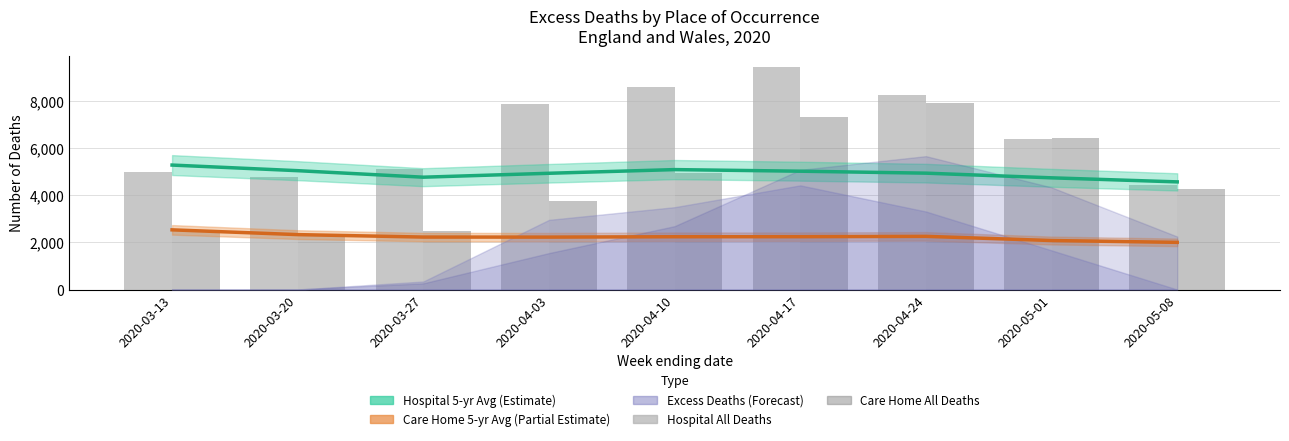

Where is Care Home All Deaths nearest to the value 5123?

2020-04-10